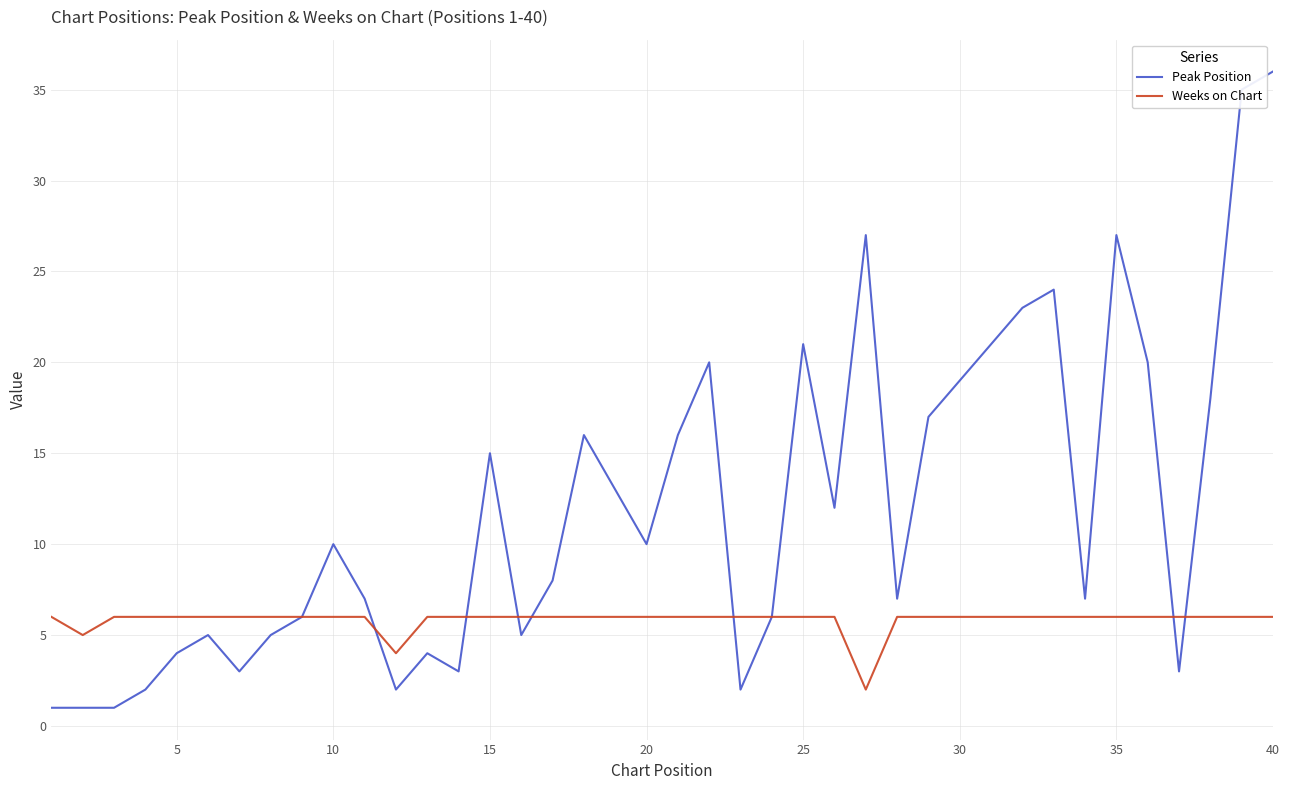

Rank the series by their maximum value, from highest to lowest.

Peak Position, Weeks on Chart